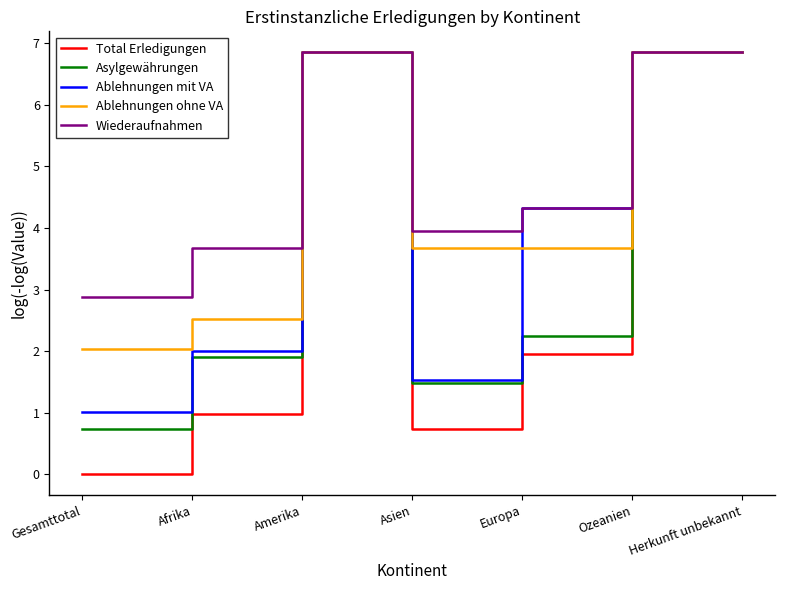

What is the difference between the maximum and minimum values in the Asylgewährungen series?

6.1